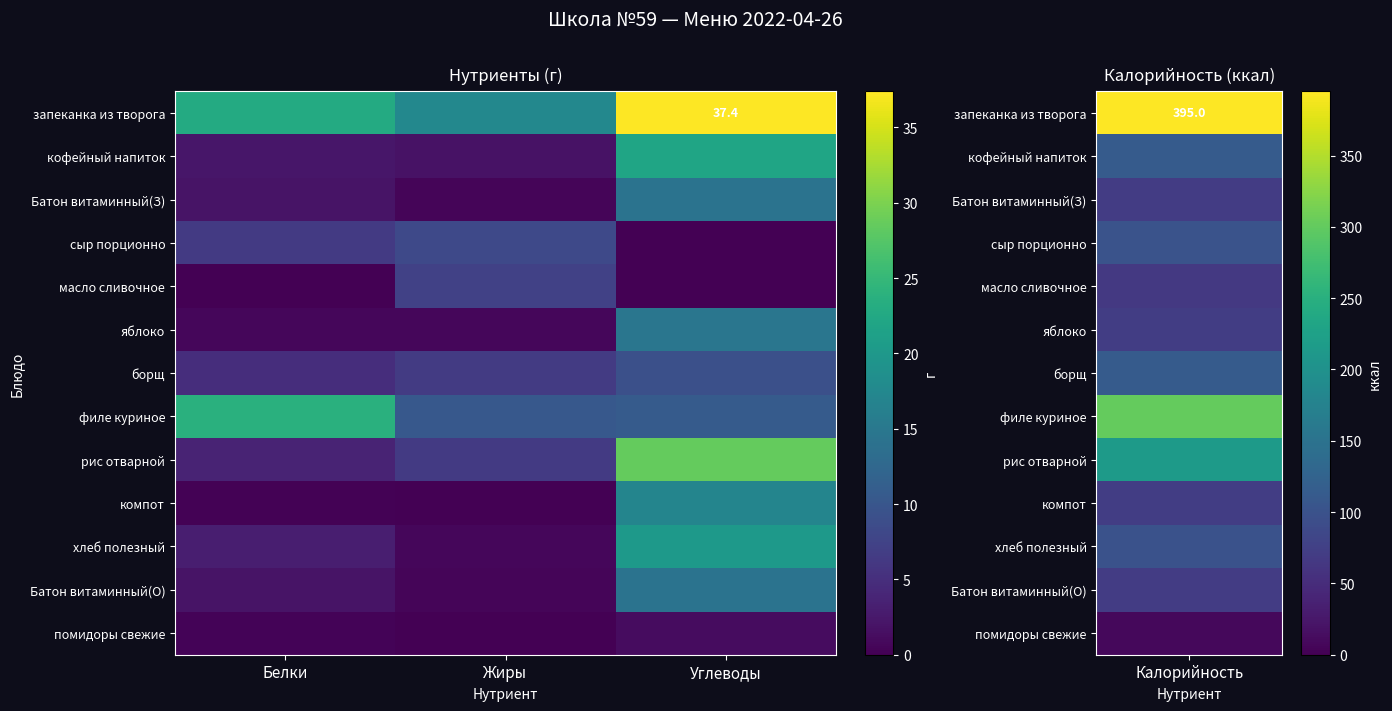

At how many categories does at least one series exceed 2?

3